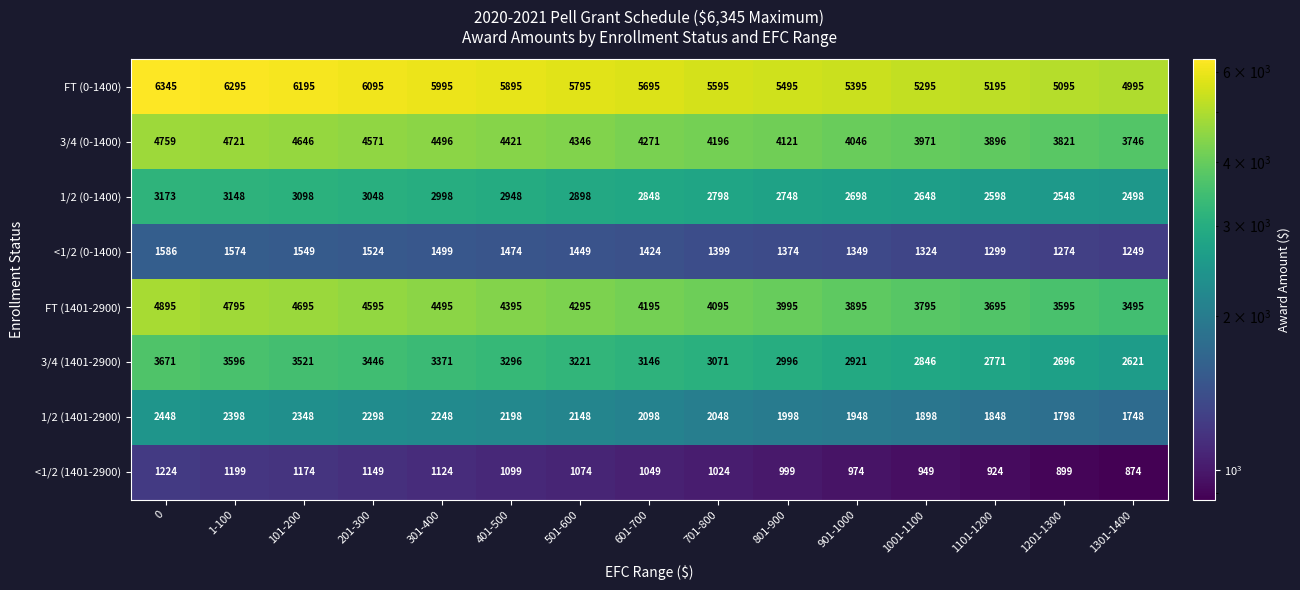

How many values in the <1/2 (0-1400) series are below 1424?

7